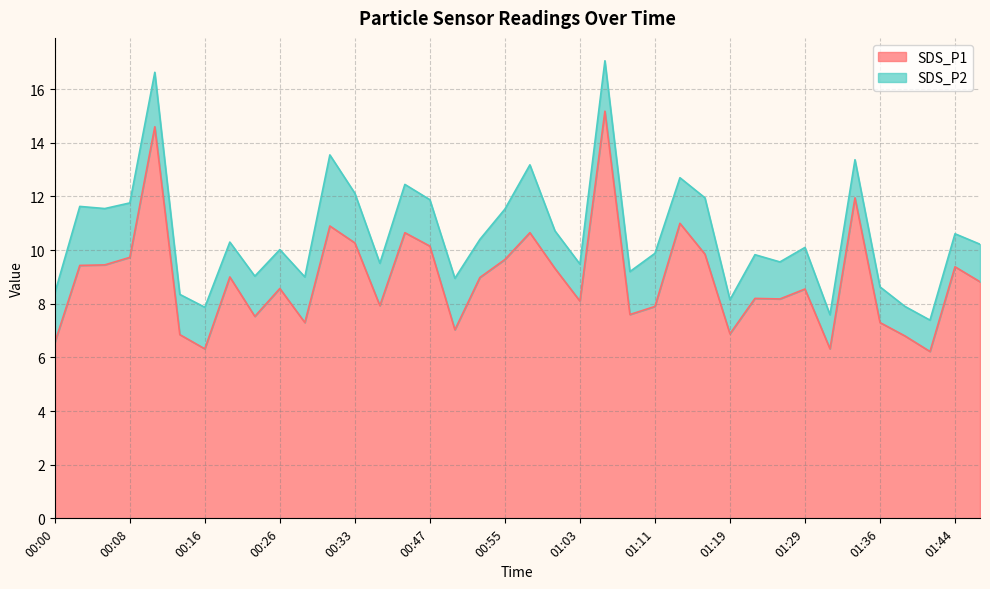

At which category does the chart reach its peak across all series?

01:06